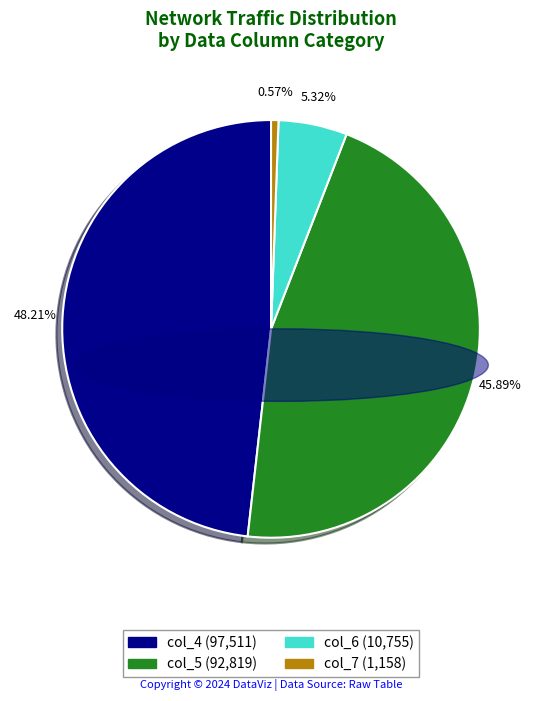

How many slices are in this pie chart?

4